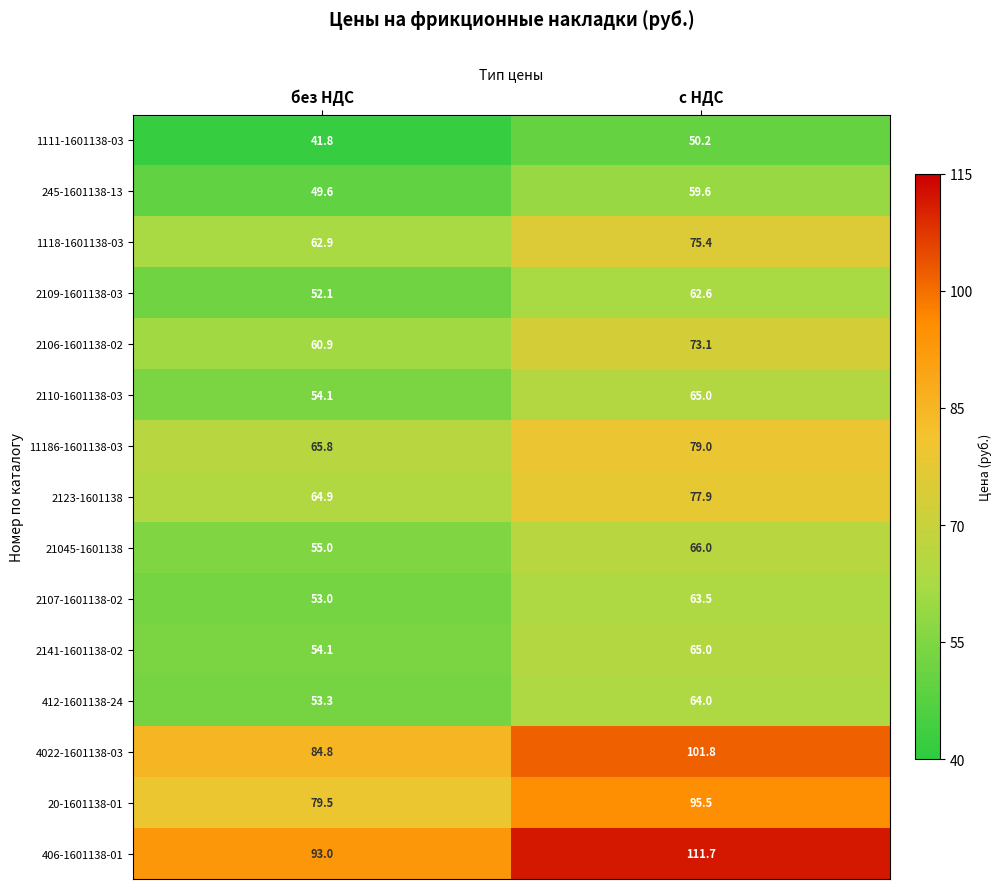

At which label does 2107-1601138-02 first exceed 63?

с НДС